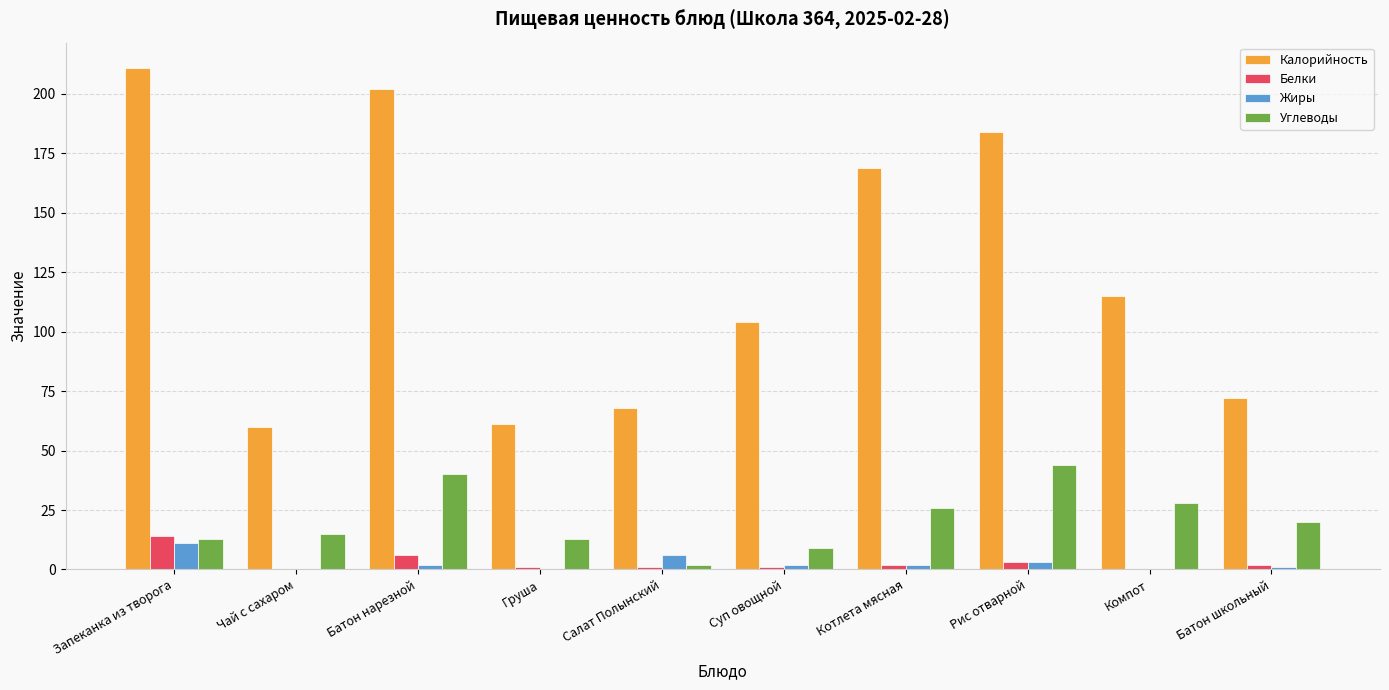

Is the value of Жиры at Груша greater than the value of Белки at Батон школьный?

No